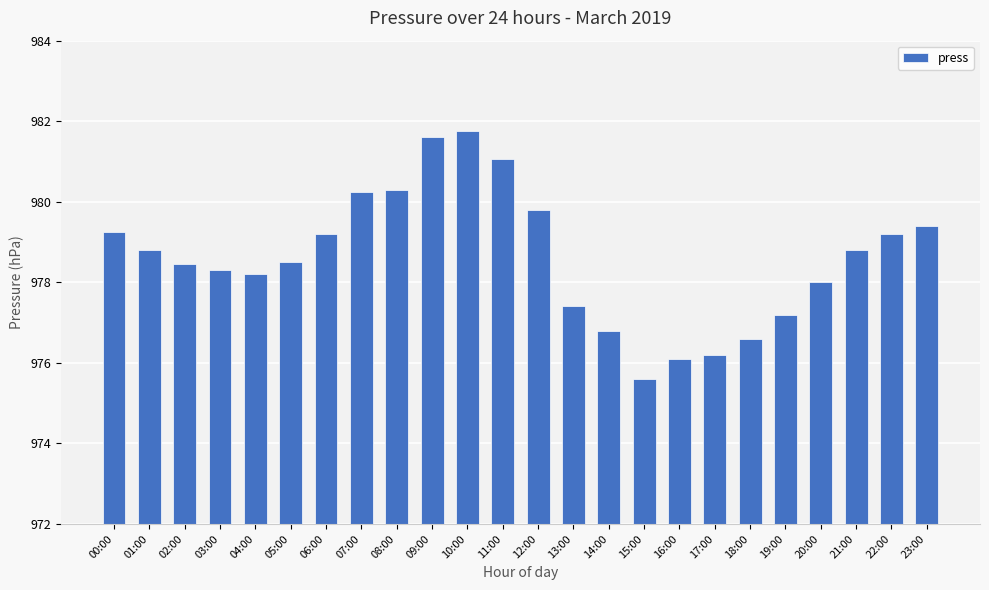

At which category does the chart reach its peak across all series?

10:00